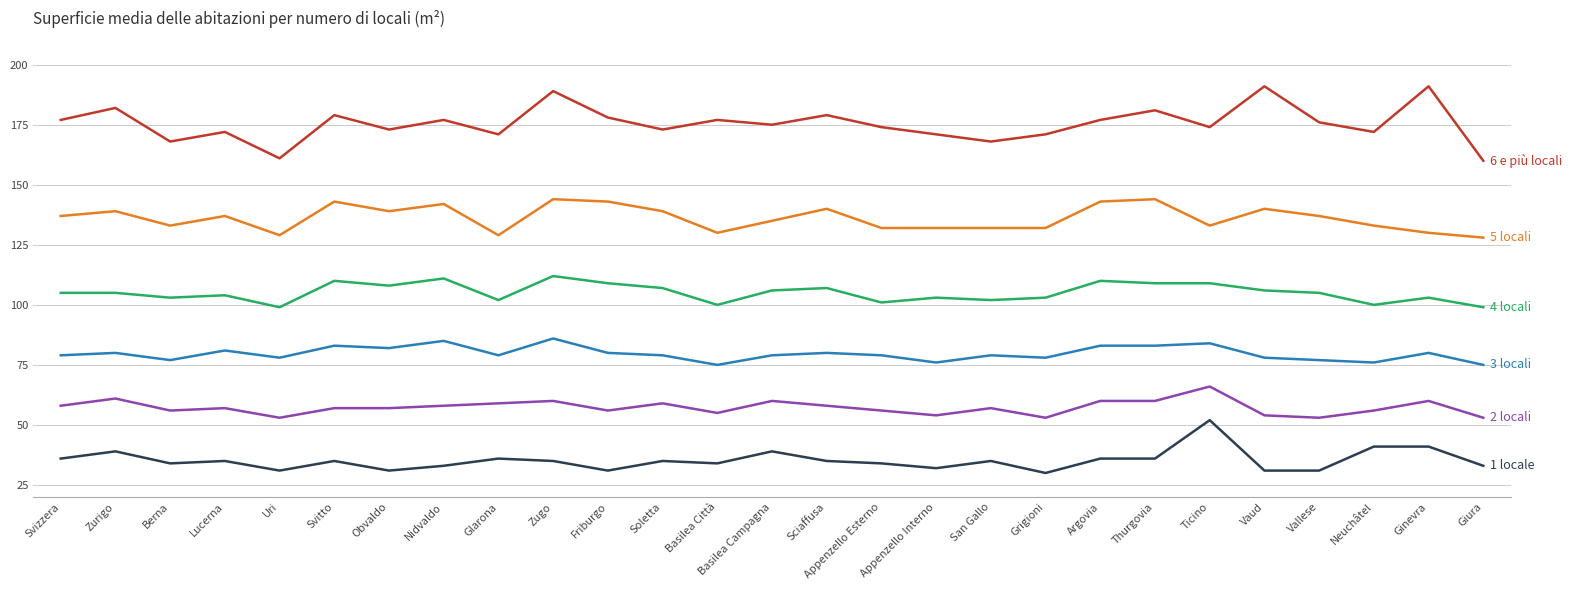

What position from the right is Soletta?

16